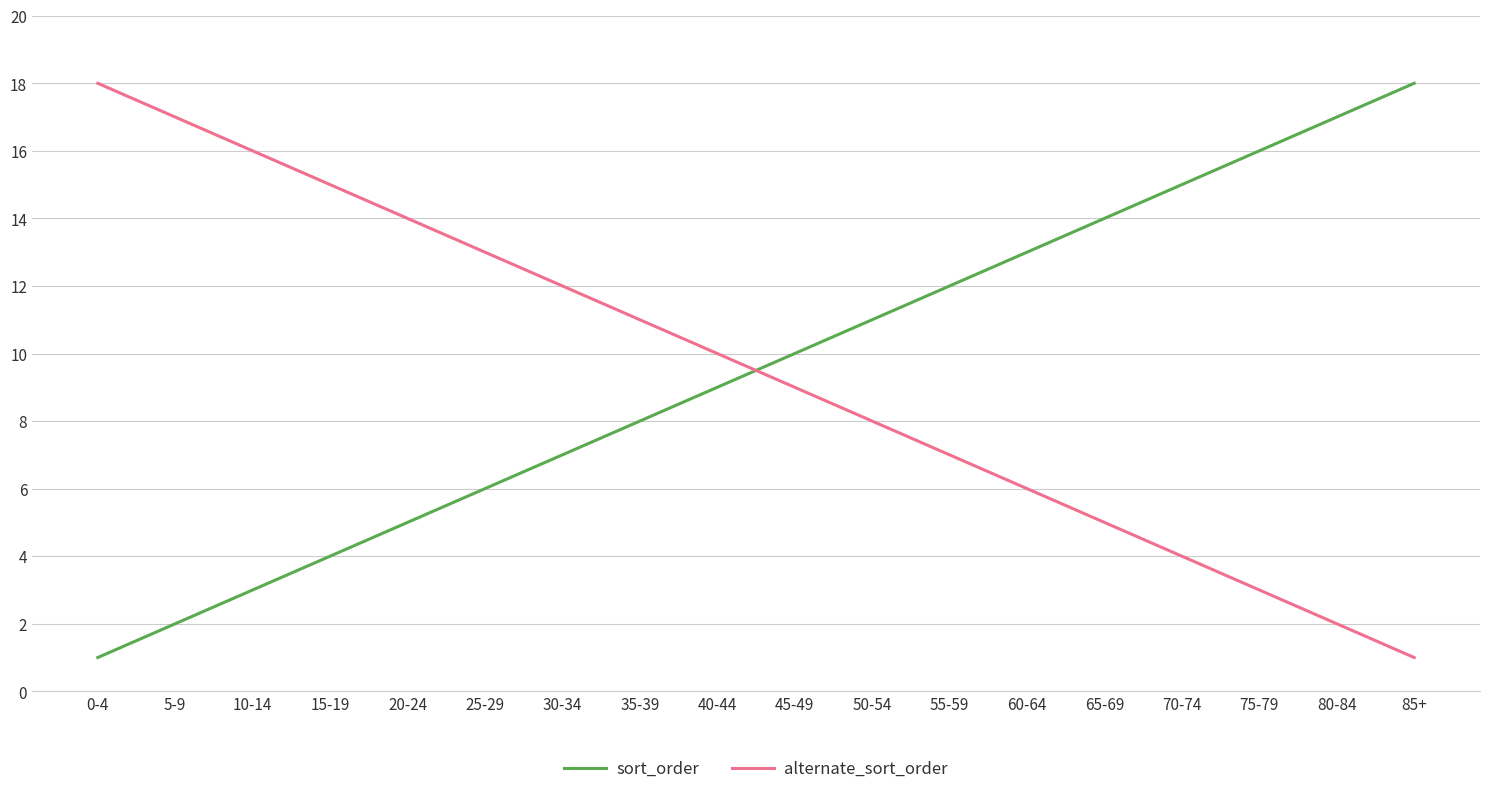

At which label does alternate_sort_order reach its minimum?

85+